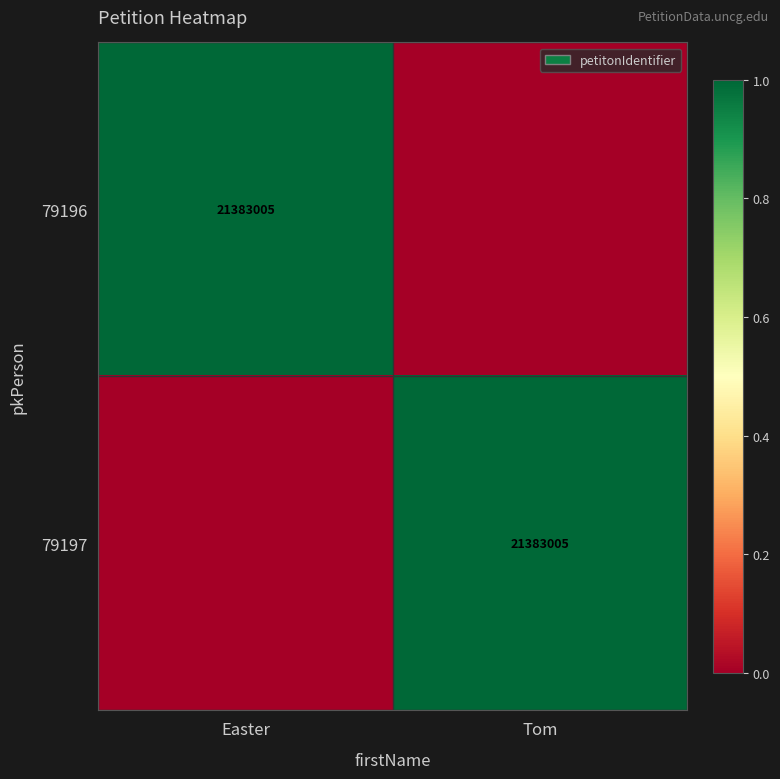

The value of 79196 at Easter is 21383005. True or false?

True